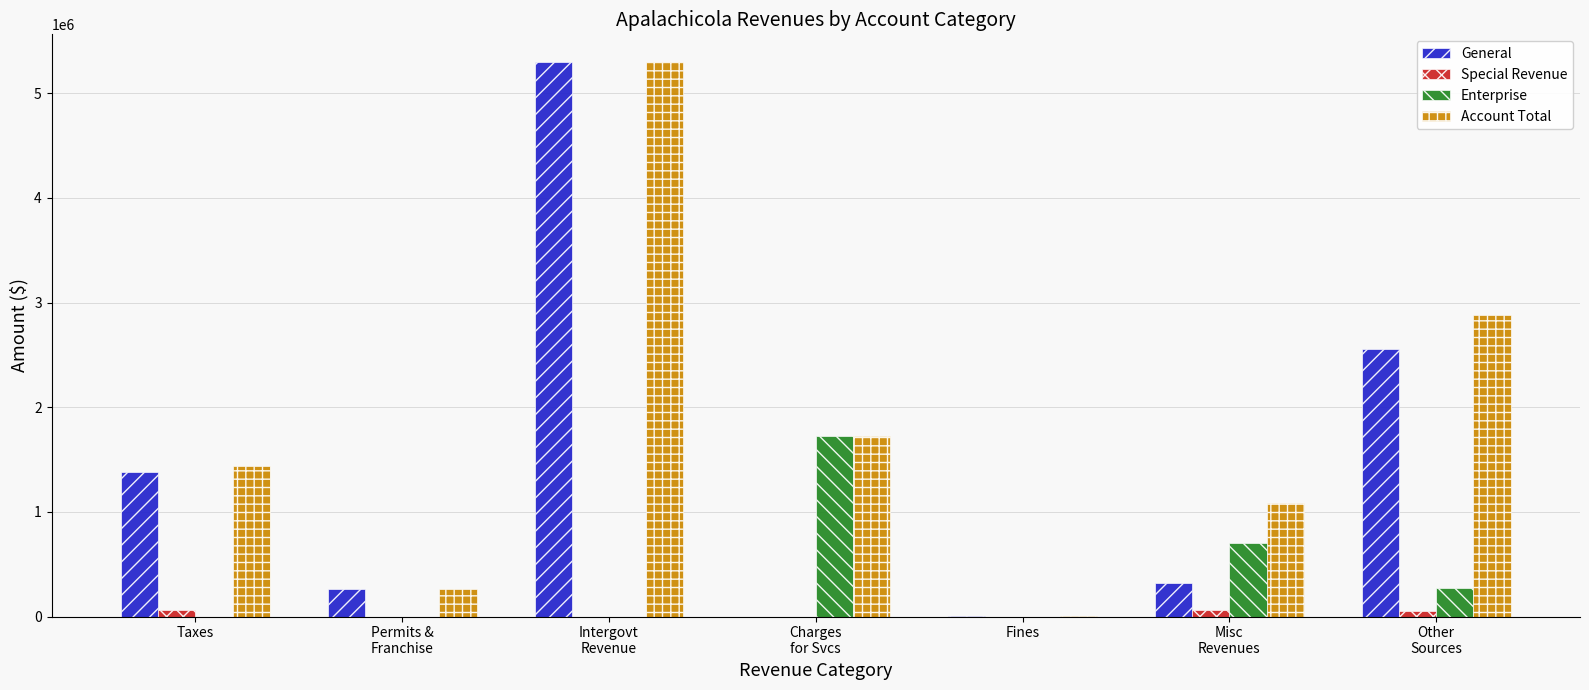

The value of Enterprise at Intergovt
Revenue is 0. True or false?

True